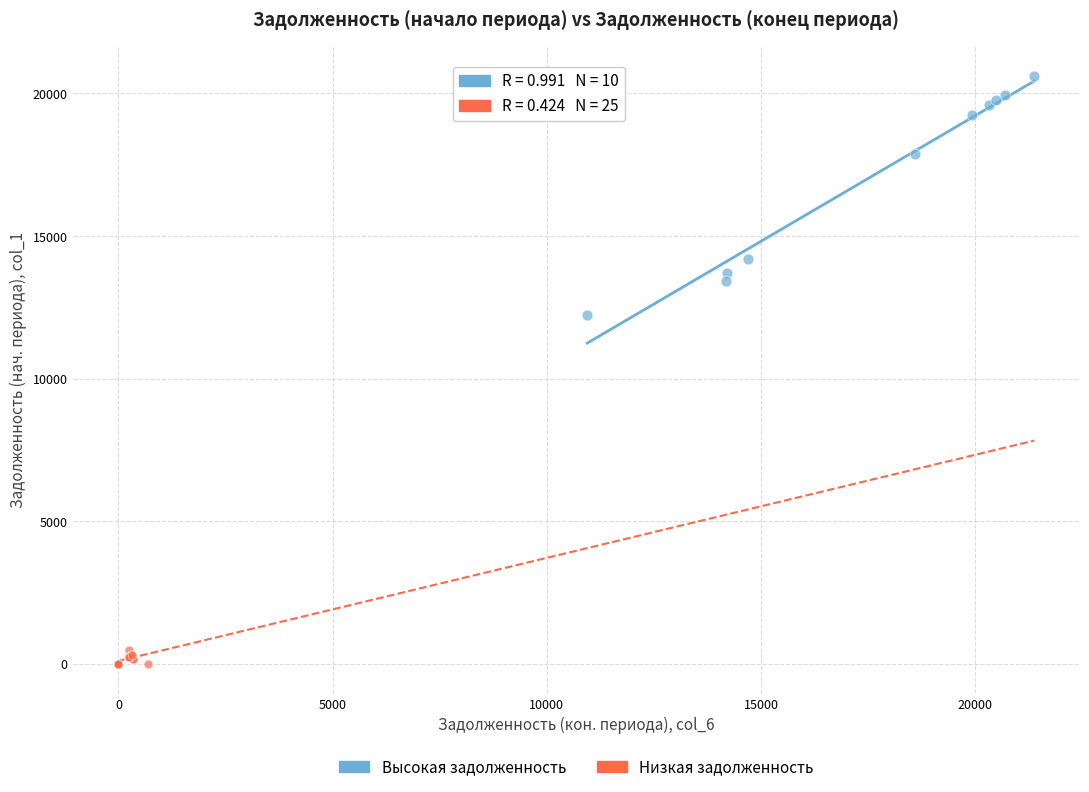

Which series has the largest Y range (max minus min)?

Высокая задолженность